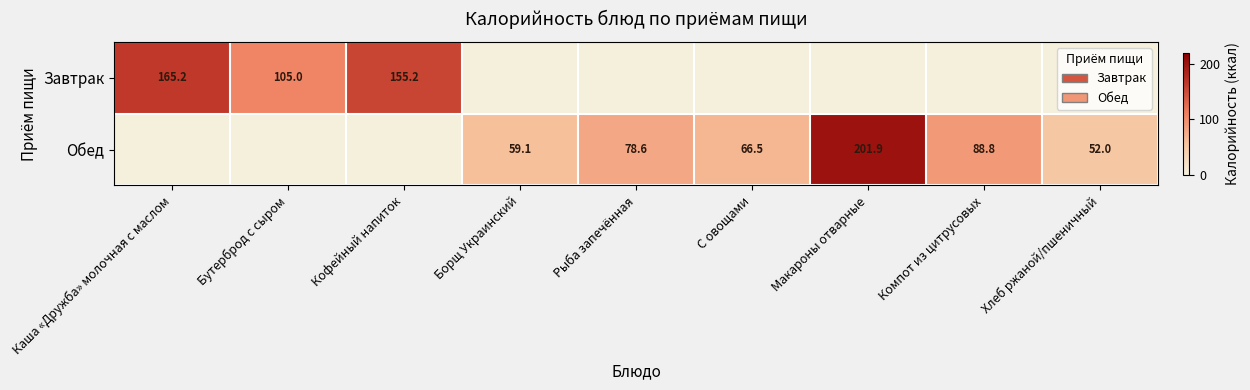

What is the sum of the Завтрак values at Каша «Дружба» молочная с маслом and Бутерброд с сыром?

270.2